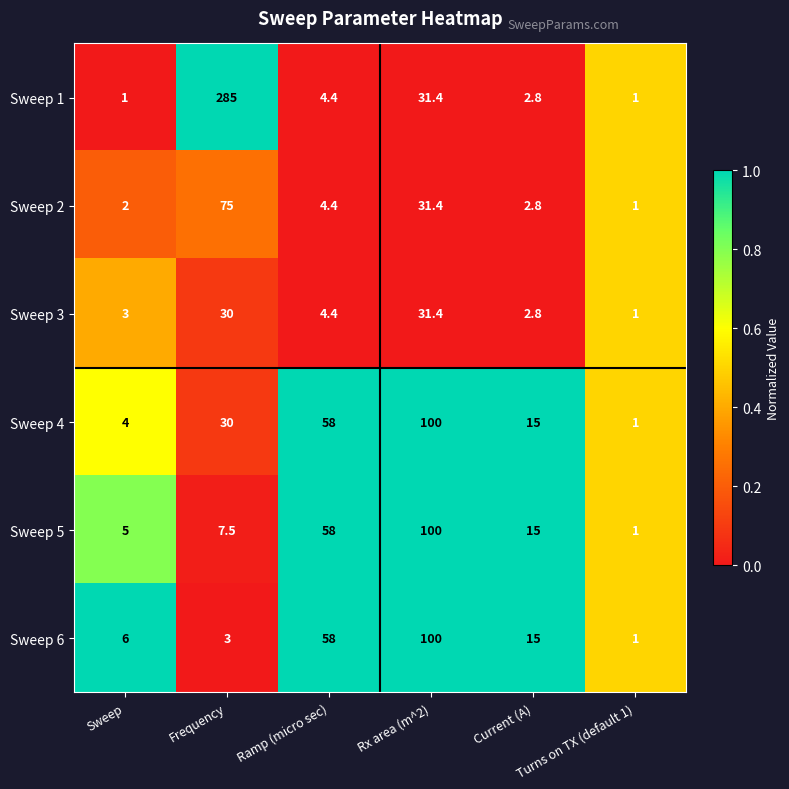

What is the highest value of the Sweep 6 series?

100.0